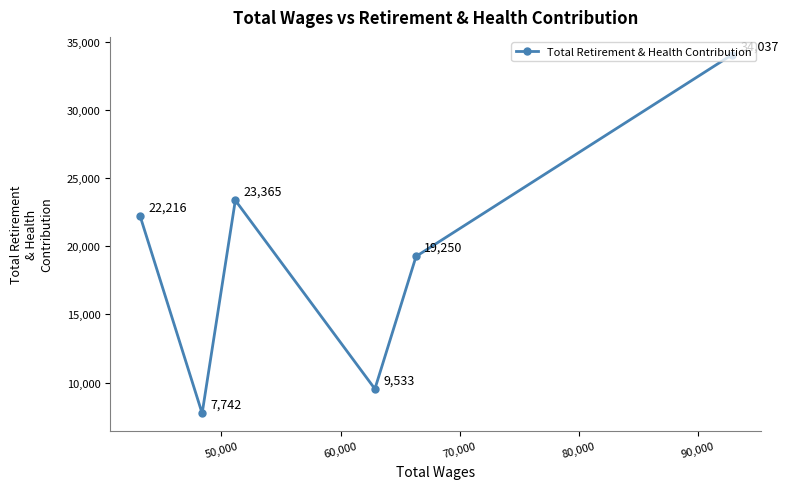

What is the value of the 1st point from the left?

22216